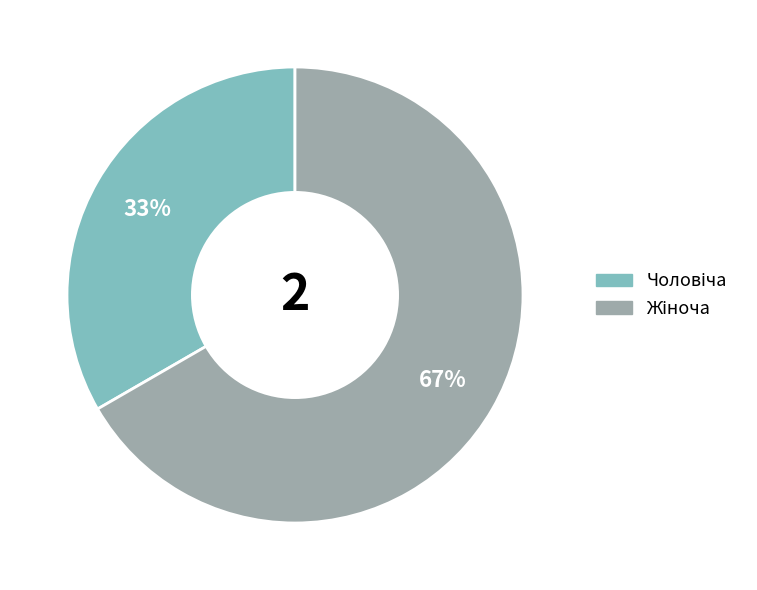

Does any single category account for the majority?

Yes